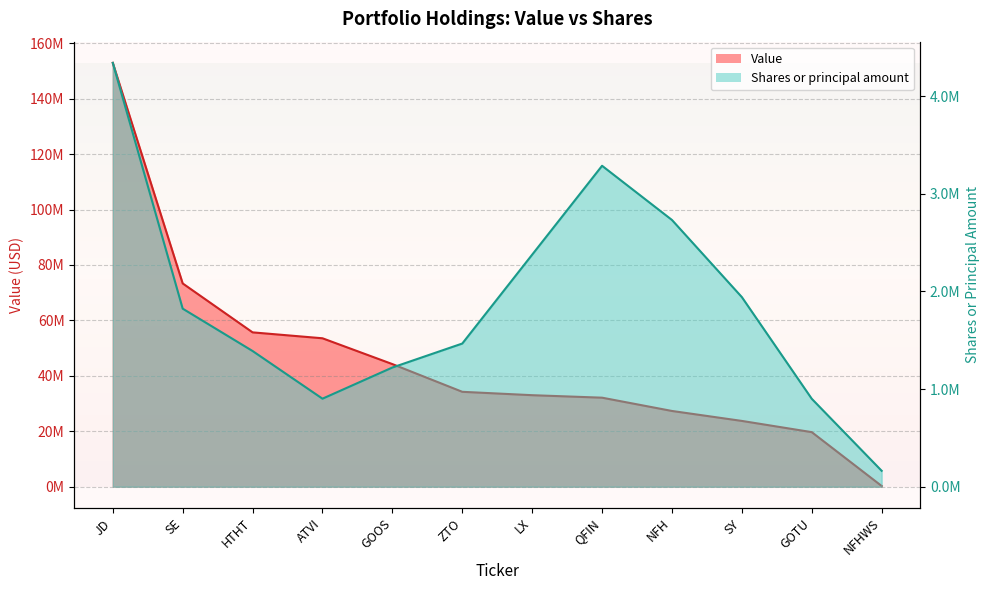

At which label does Value reach its peak?

JD